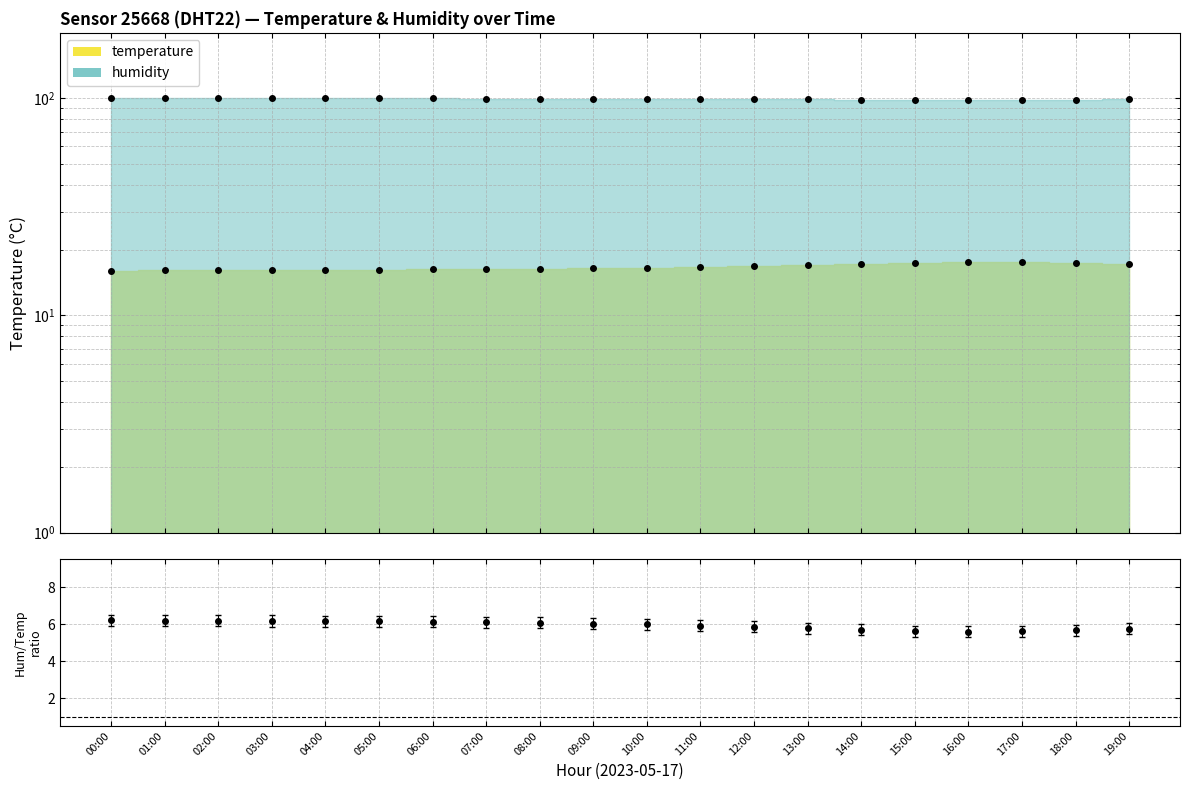

Where is the first local maximum for temp data?

16:00